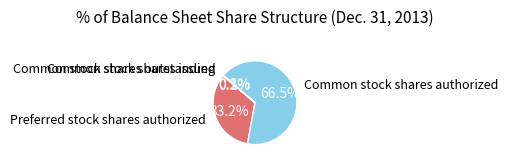

What is the total percentage of Preferred stock shares authorized and Common stock shares authorized?

99.7%